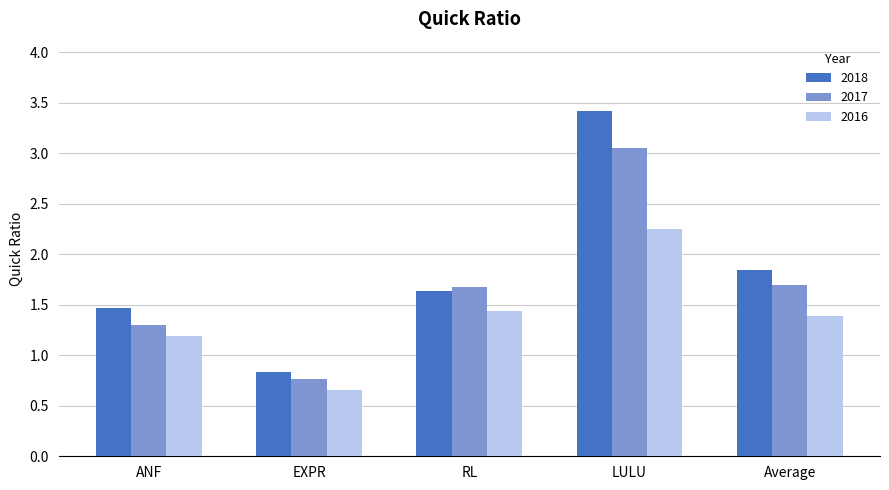

Rank the series by their maximum value, from lowest to highest.

2016, 2017, 2018